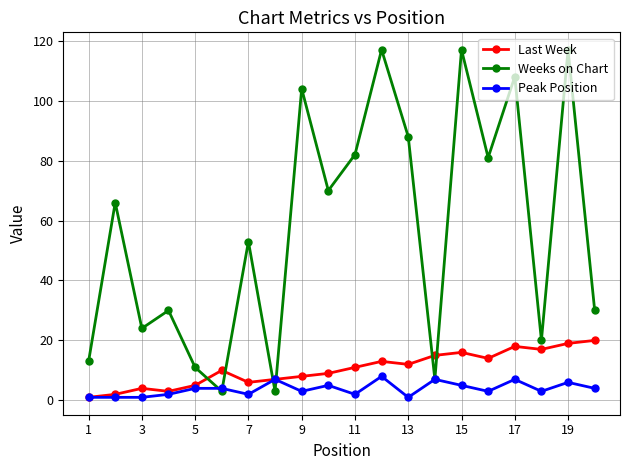

True or false: Peak Position and Weeks on Chart intersect in this chart.

True